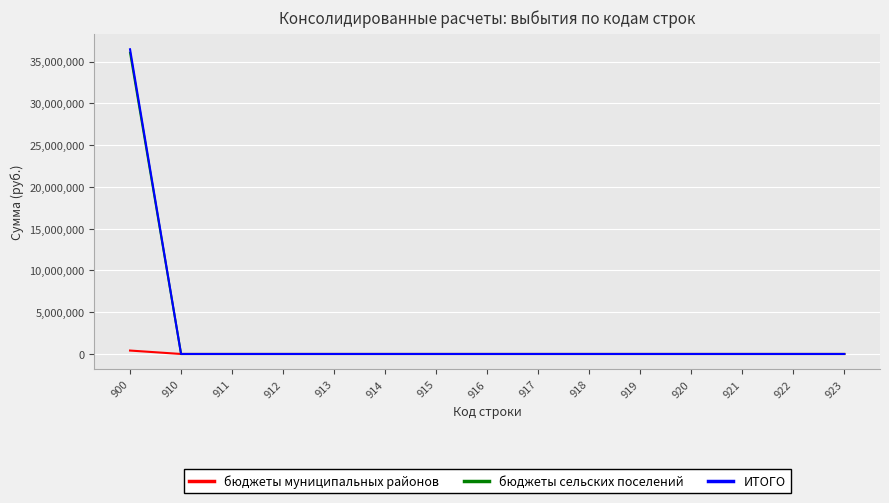

Reading left to right, extract all data points from this chart.

бюджеты муниципальных районов: 410406.9	0.0	0.0	0.0	0.0	0.0	0.0	0.0	0.0	0.0	0.0	0.0	0.0	0.0	0.0
бюджеты сельских поселений: 36071000.0	0.0	0.0	0.0	0.0	0.0	0.0	0.0	0.0	0.0	0.0	0.0	0.0	0.0	0.0
ИТОГО: 36481406.9	0.0	0.0	0.0	0.0	0.0	0.0	0.0	0.0	0.0	0.0	0.0	0.0	0.0	0.0